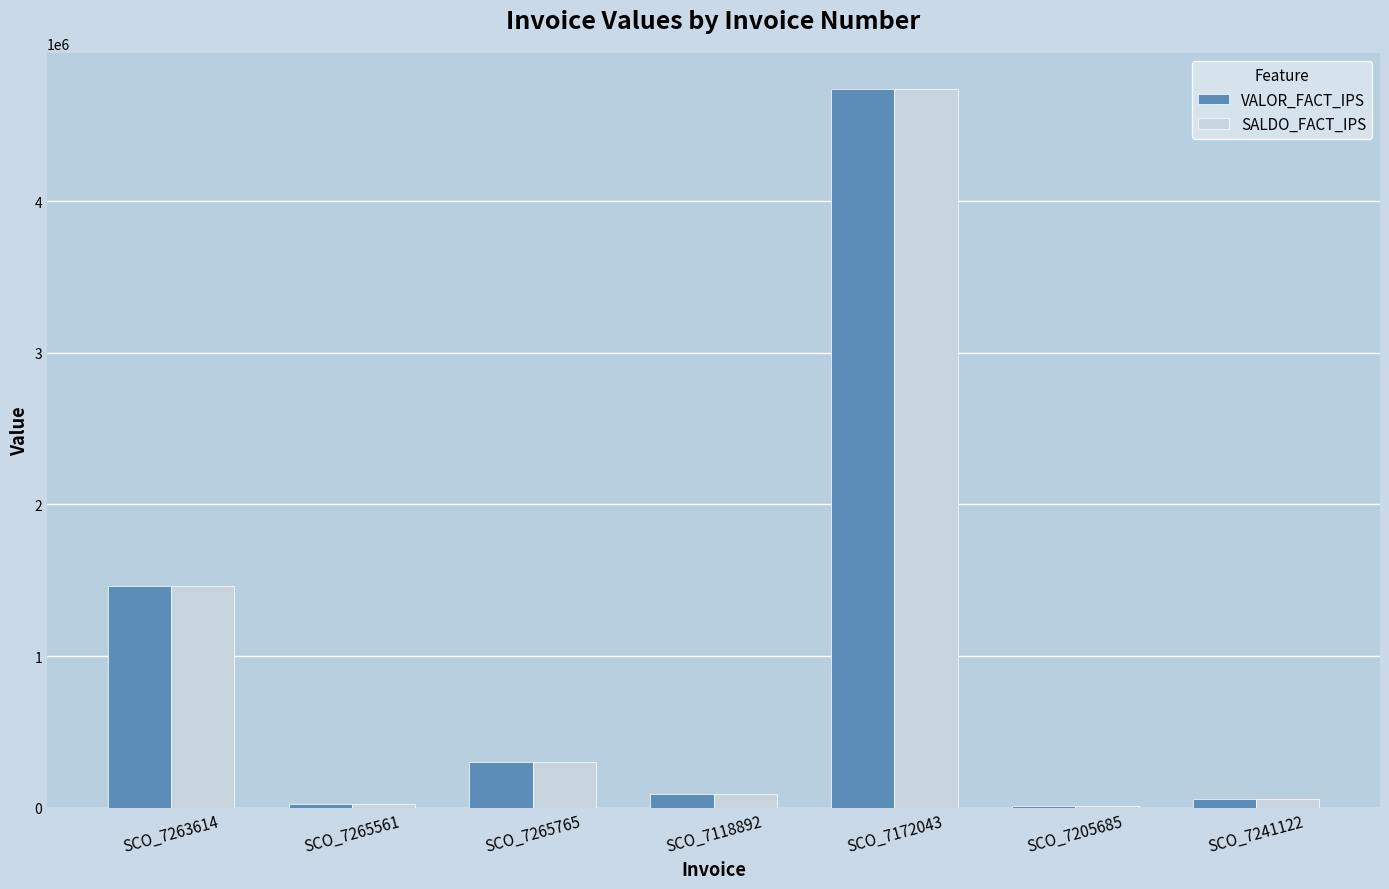

At which category is the sum across all series the highest?

SCO_7172043